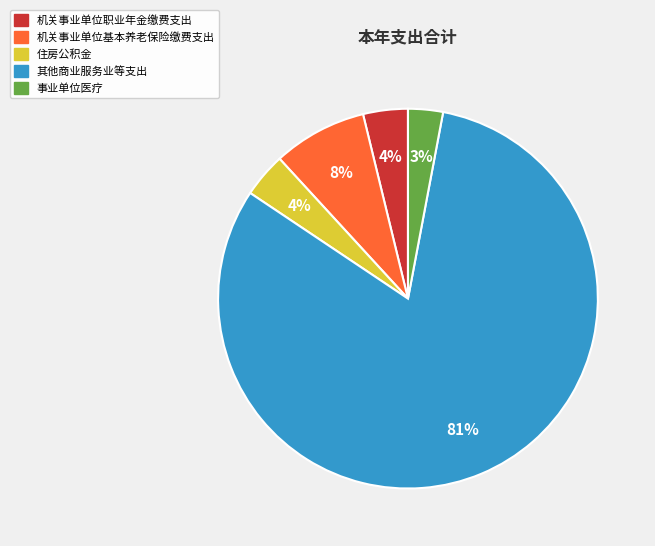

How many segments does this pie chart have?

5